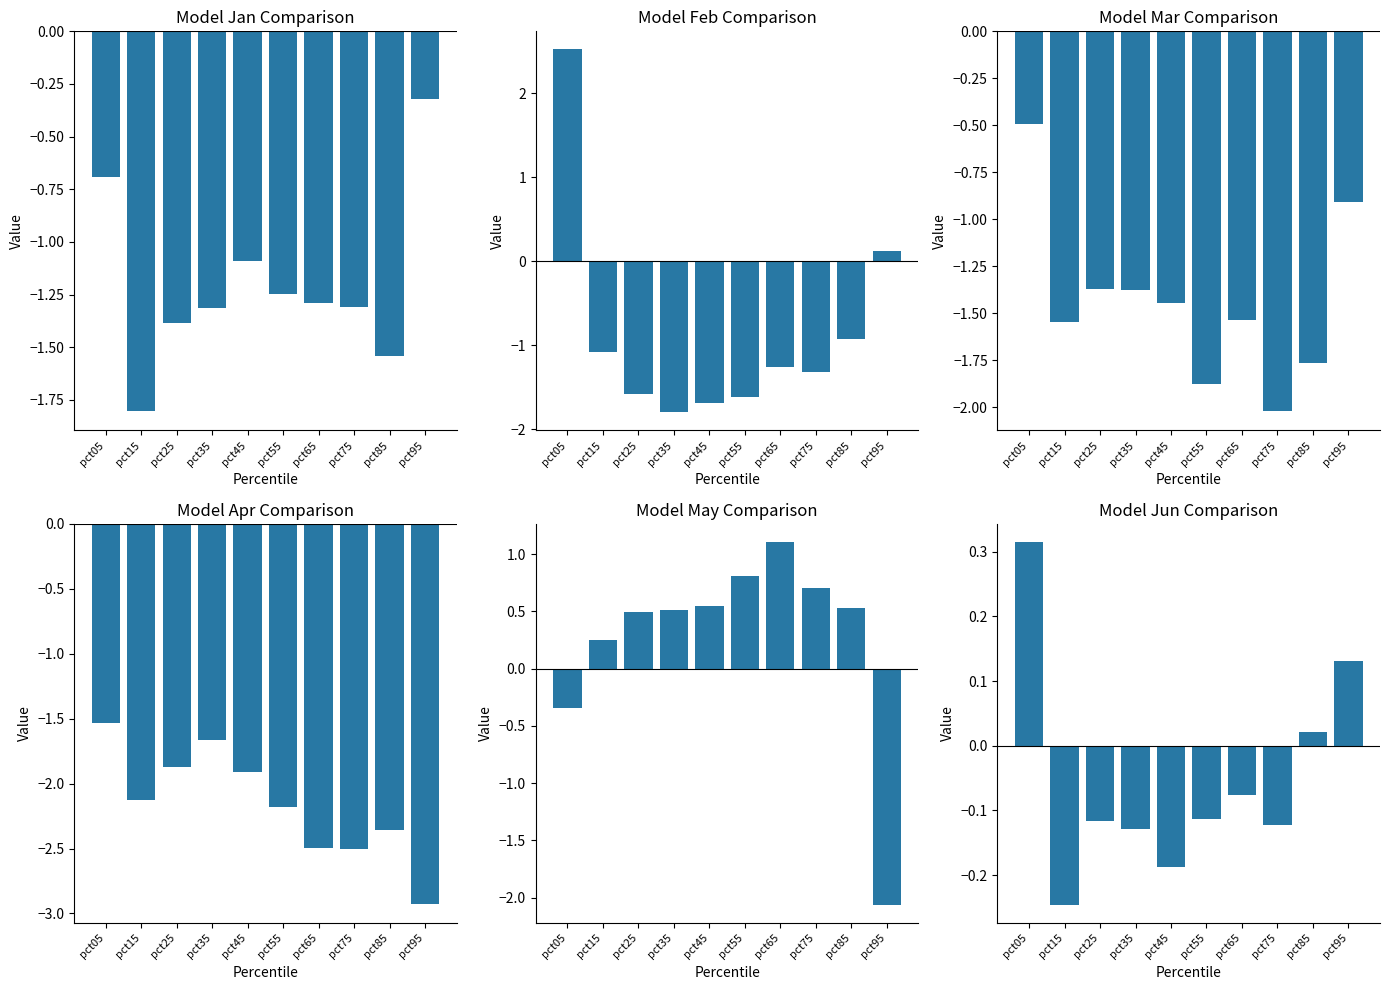

Reading left to right, transcribe all the data shown in this chart.

Jan: -0.7	-1.8	-1.4	-1.3	-1.1	-1.2	-1.3	-1.3	-1.5	-0.3
Feb: 2.5	-1.1	-1.6	-1.8	-1.7	-1.6	-1.3	-1.3	-0.9	0.1
Mar: -0.5	-1.5	-1.4	-1.4	-1.4	-1.9	-1.5	-2.0	-1.8	-0.9
Apr: -1.5	-2.1	-1.9	-1.7	-1.9	-2.2	-2.5	-2.5	-2.4	-2.9
May: -0.3	0.3	0.5	0.5	0.5	0.8	1.1	0.7	0.5	-2.1
Jun: 0.3	-0.2	-0.1	-0.1	-0.2	-0.1	-0.1	-0.1	0.0	0.1